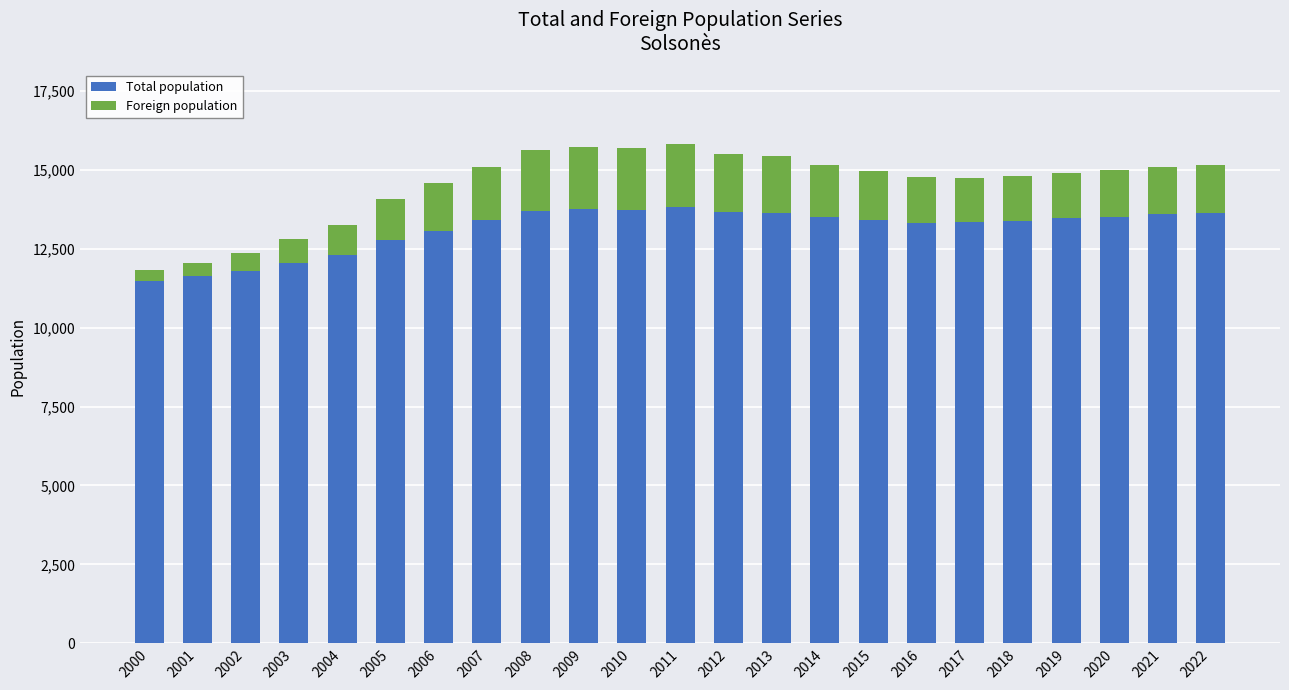

What is the highest value of the Total population series?

13808